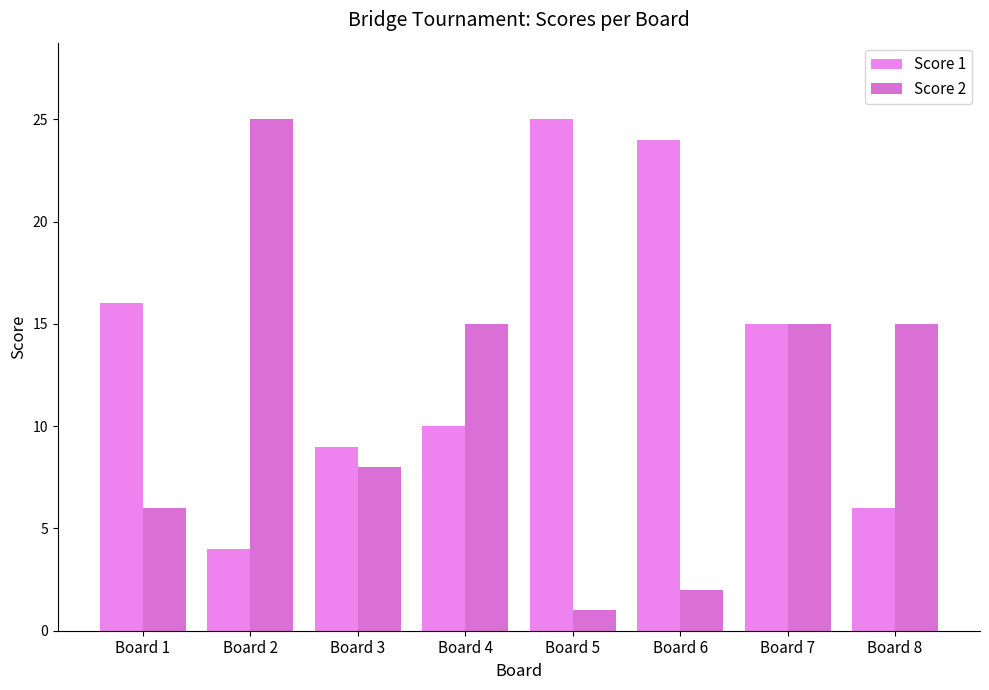

Is the value of Score 2 at Board 5 greater than the value of Score 1 at Board 2?

No